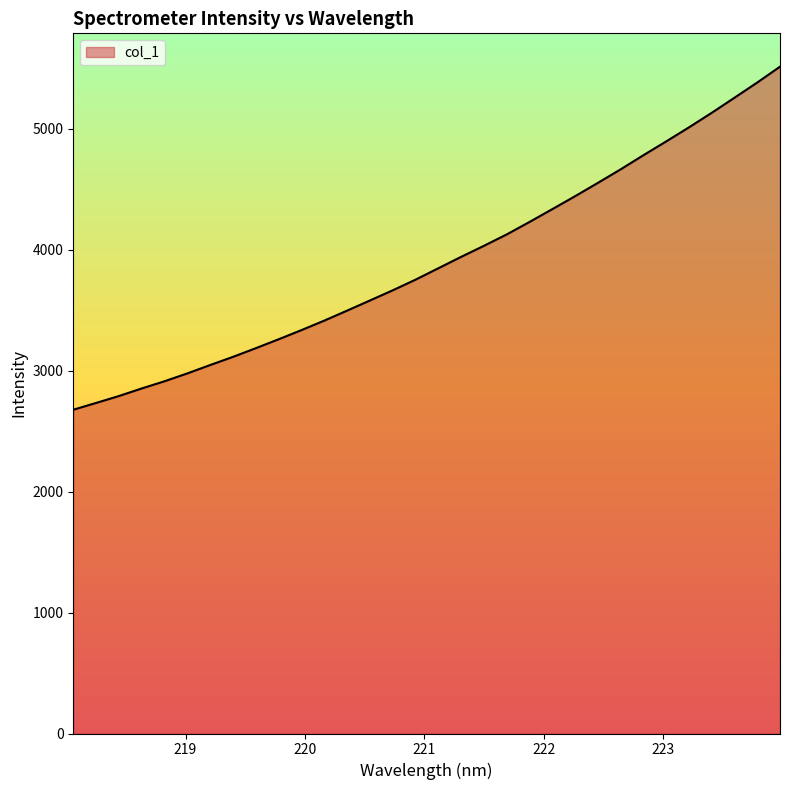

What is the greatest value displayed?

5512.4